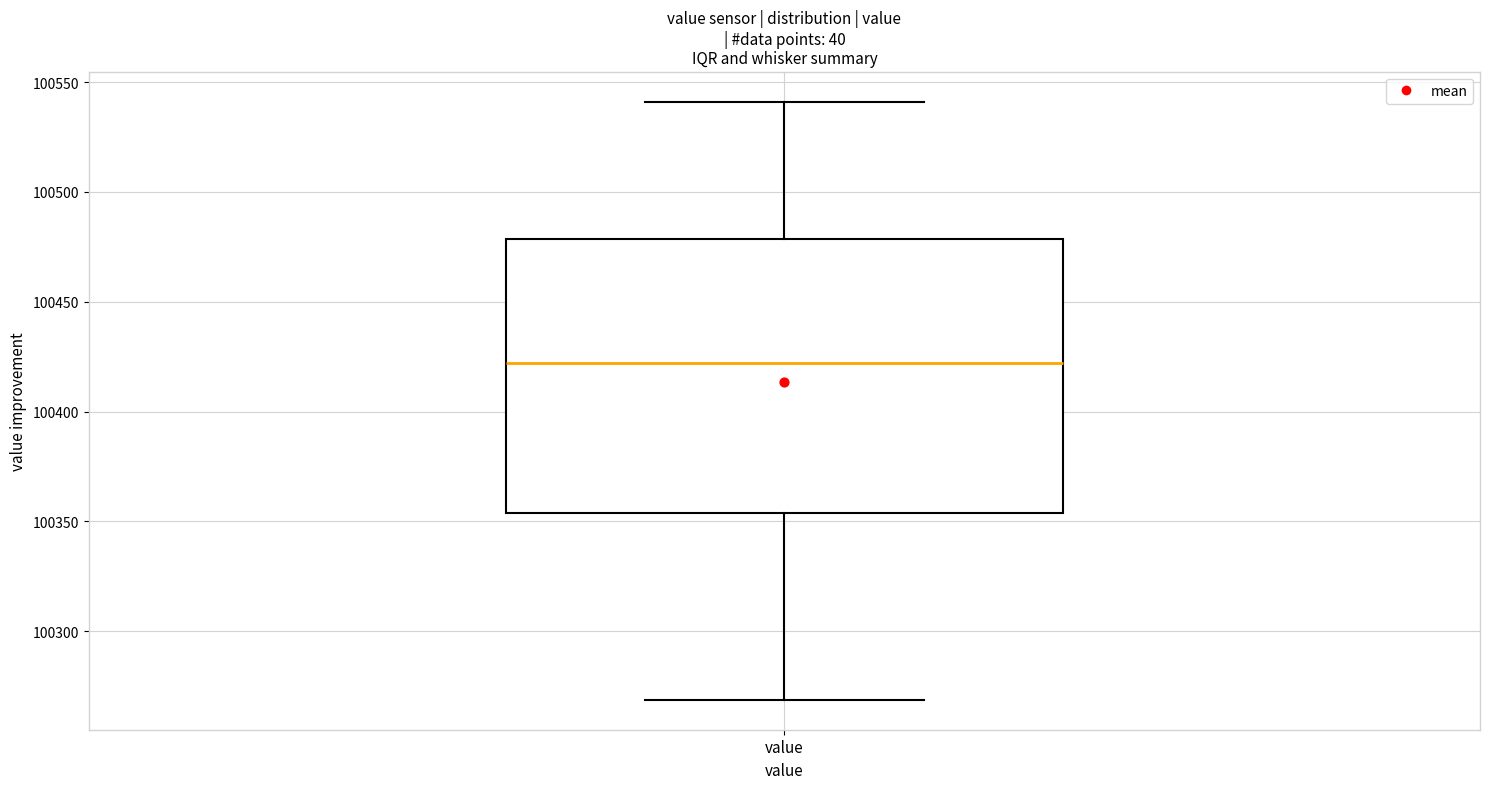

Transcribe this box plot: give where the median line is, the range the box spans, and where the two whiskers end, as read against the y-axis. The values are not printed on the chart, so give them approximately, as read against the axis.

median 100420, box 100355 to 100480, whiskers 100270 to 100540